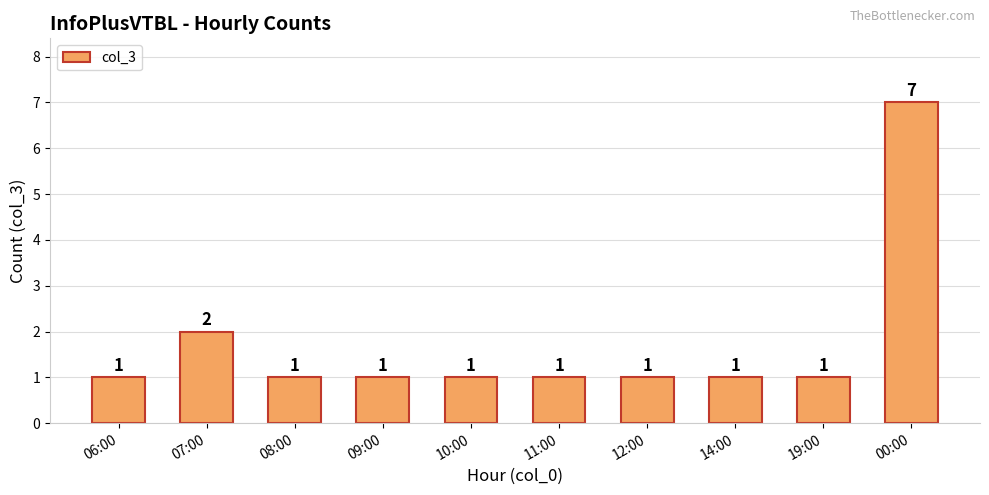

Is it true that the value at 08:00 is 1?

True